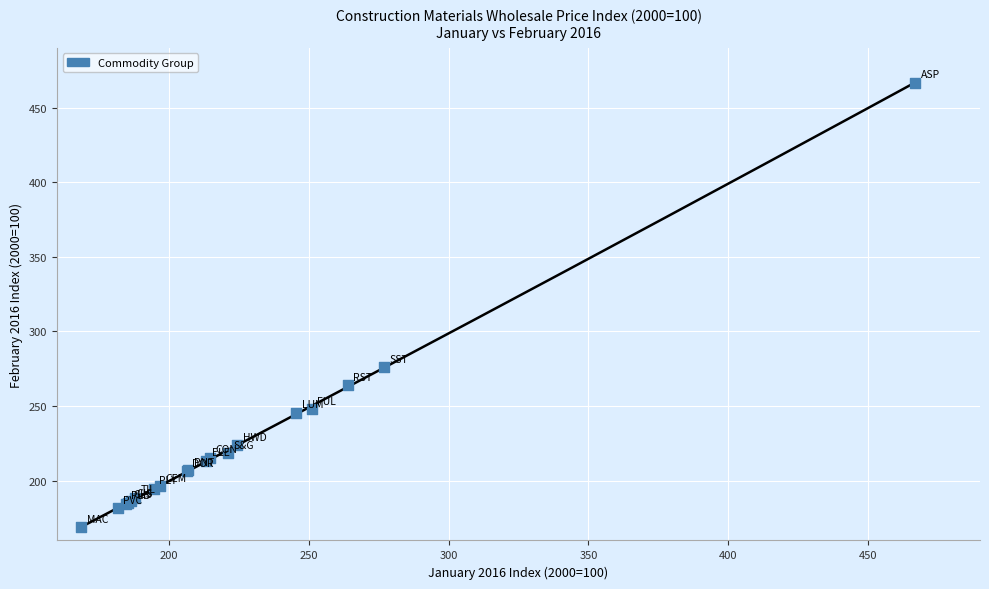

What Y value in the scatter plot is closest to 317?

275.9